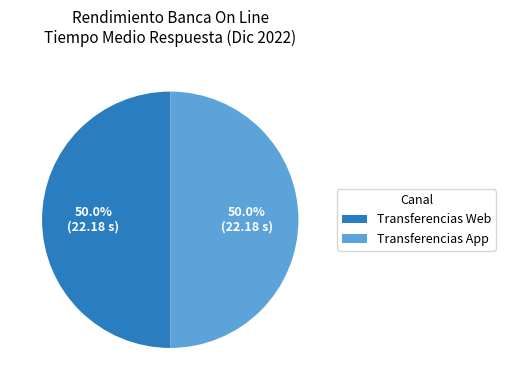

What is the ratio of the value at Transferencias Web to the value at Transferencias App?

1.0